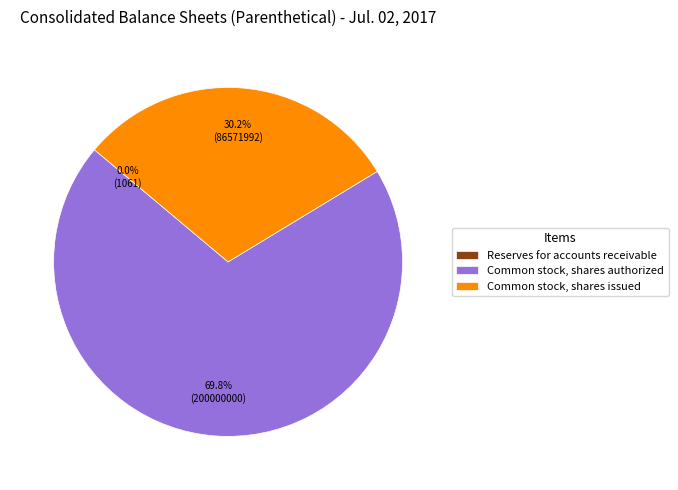

To the nearest percent, what is the difference between the largest and smallest slice percentages?

70%